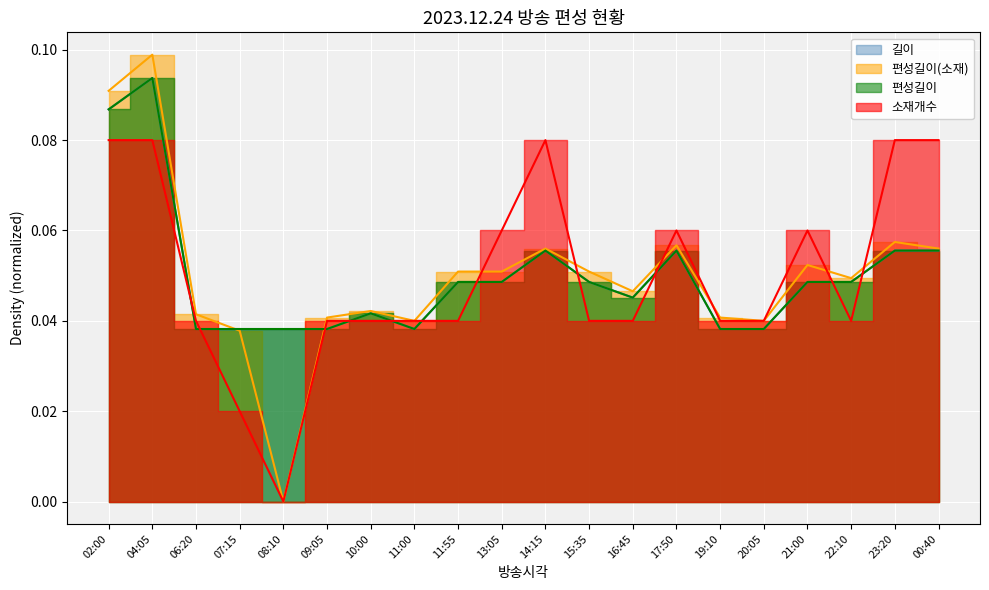

How many distinct data groups are displayed?

4